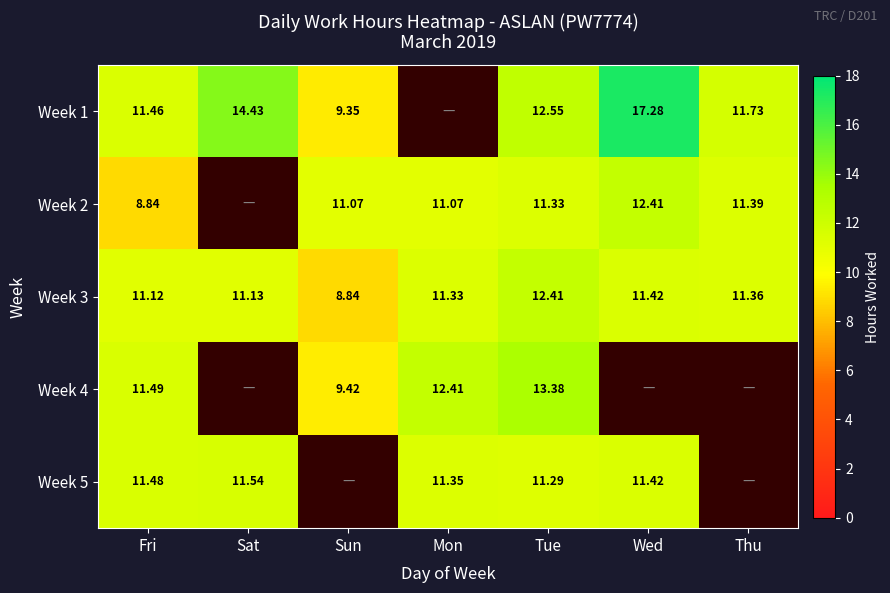

At which label is Week 3 closest to 10?

Fri